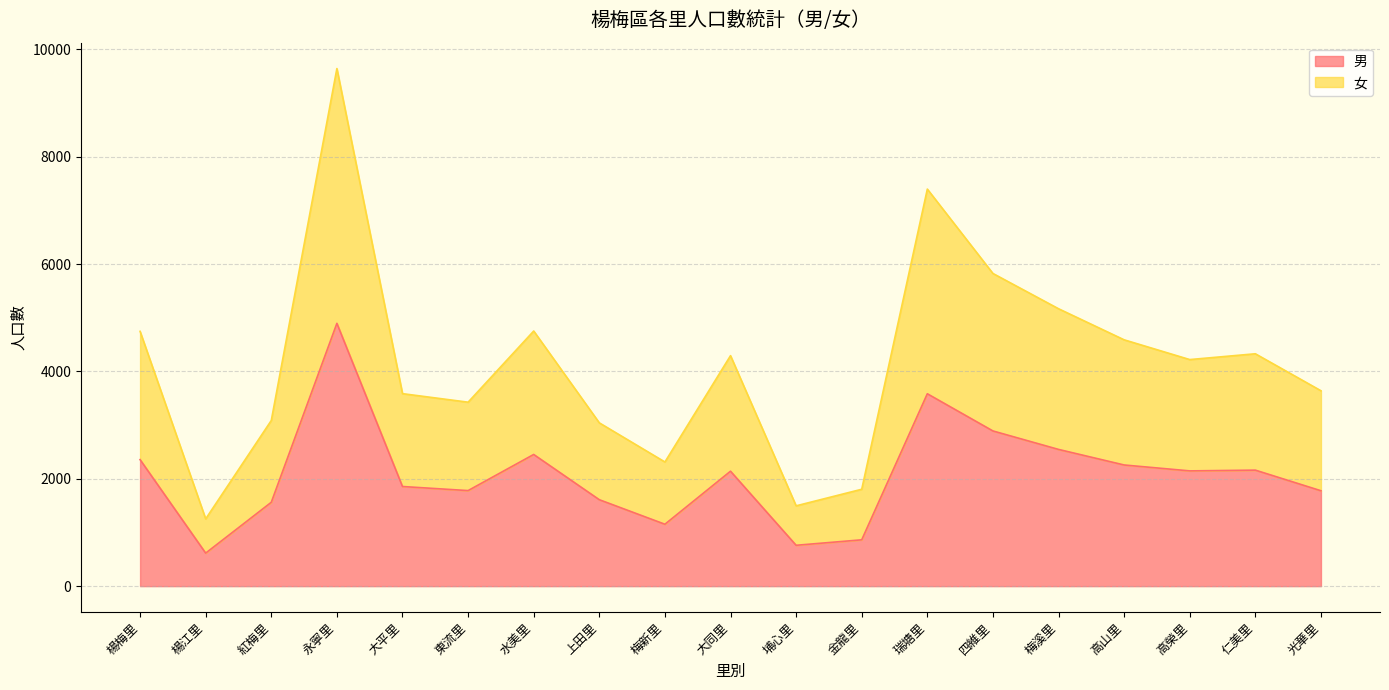

True or false: 男 has a value of 1856 at 大平里.

True